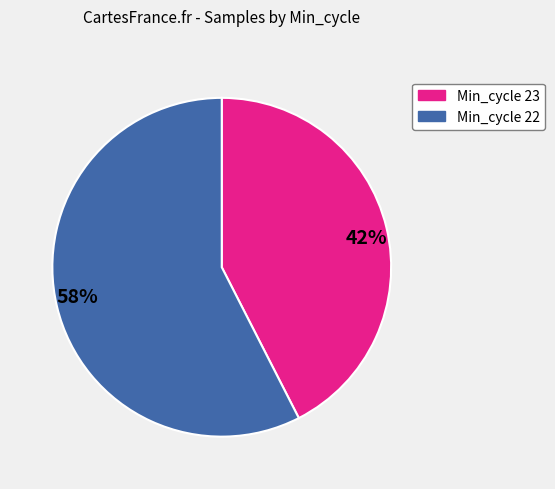

Is the sum of 58% and 42% greater than half?

Yes